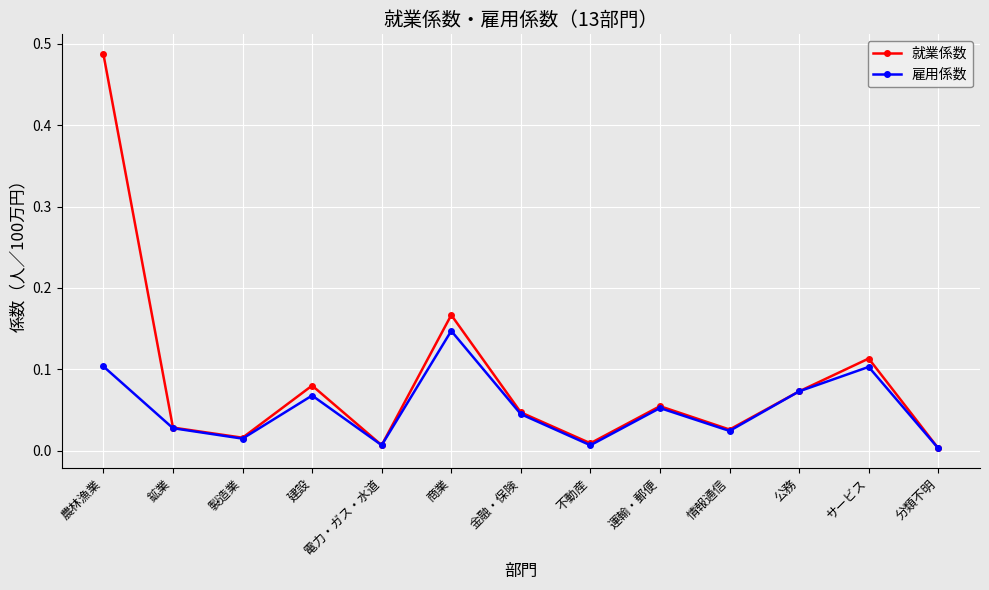

What is the sum of all 就業係数 values?

1.1